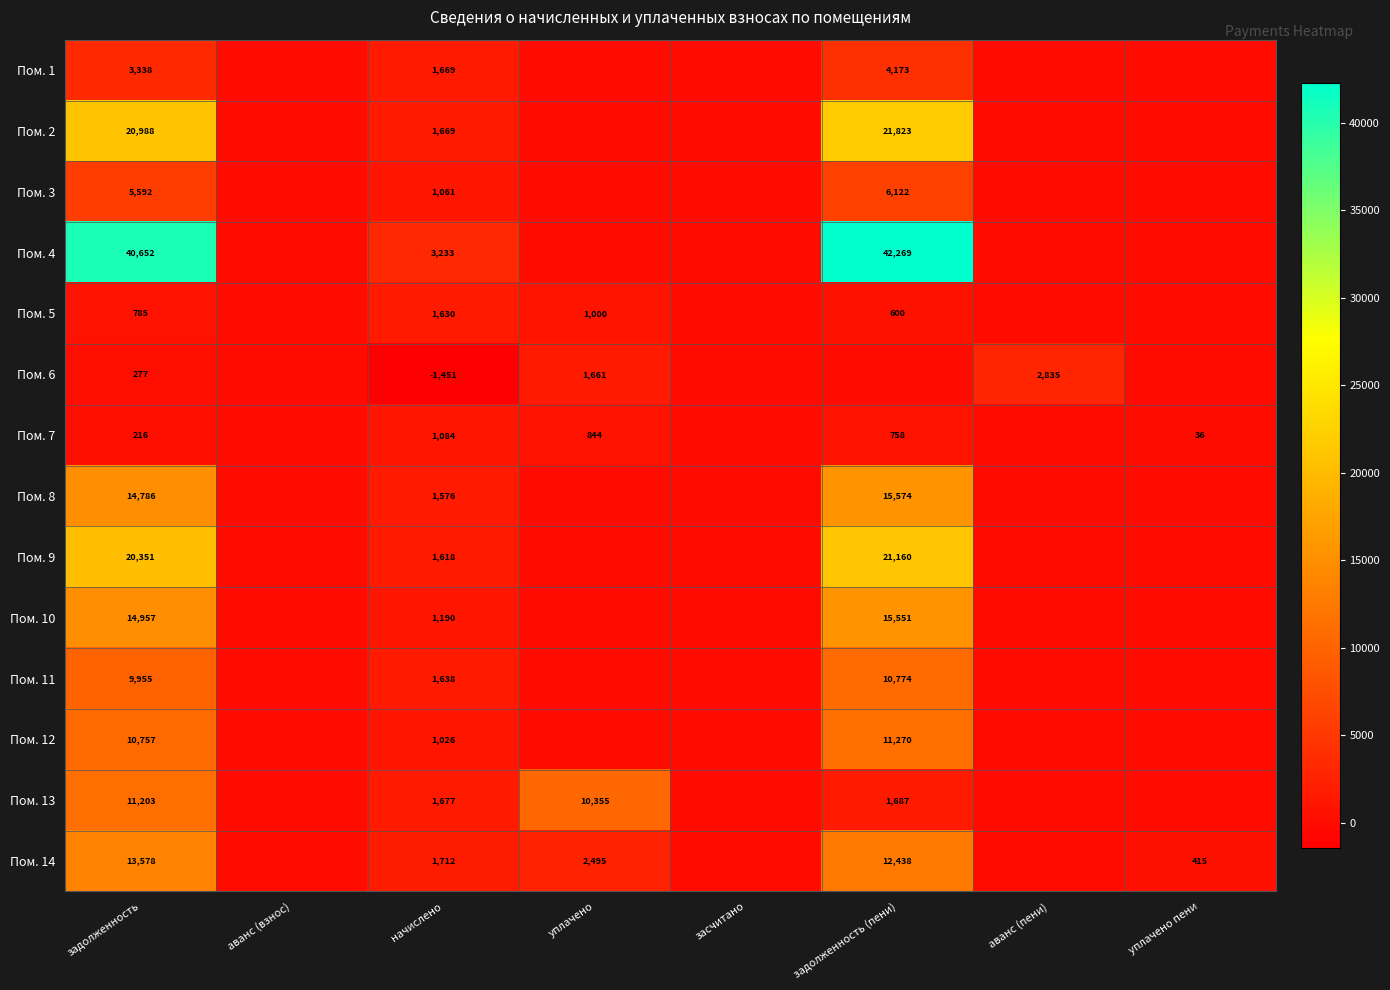

What is the total value across all series at задолженность?

167435